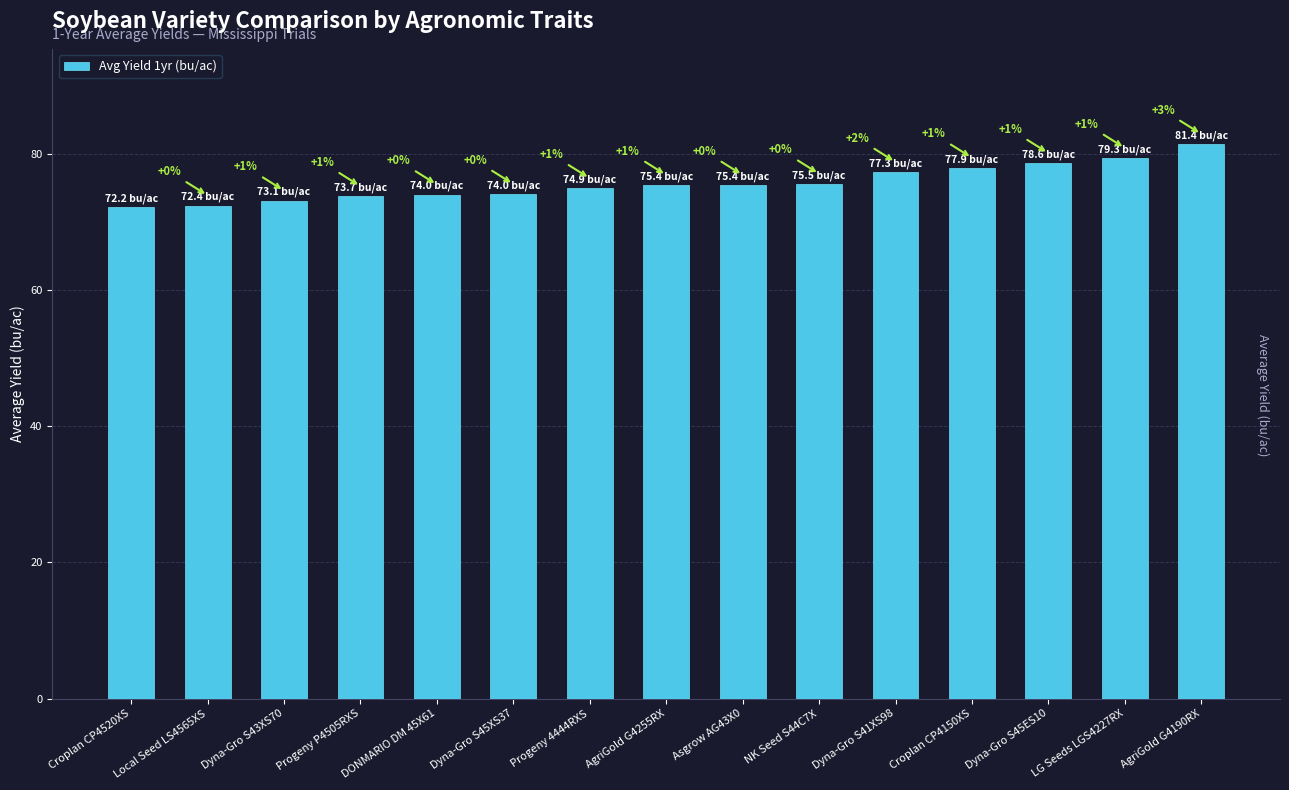

How many bars are there in total?

15